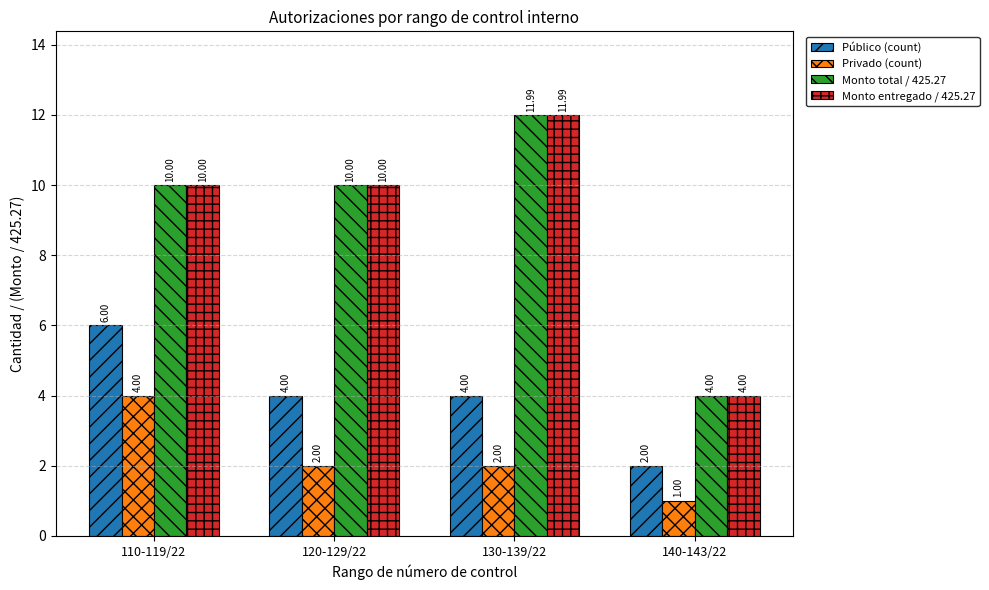

True or false: Monto entregado / 425.27 has a value of 10.0 at 110-119/22.

True